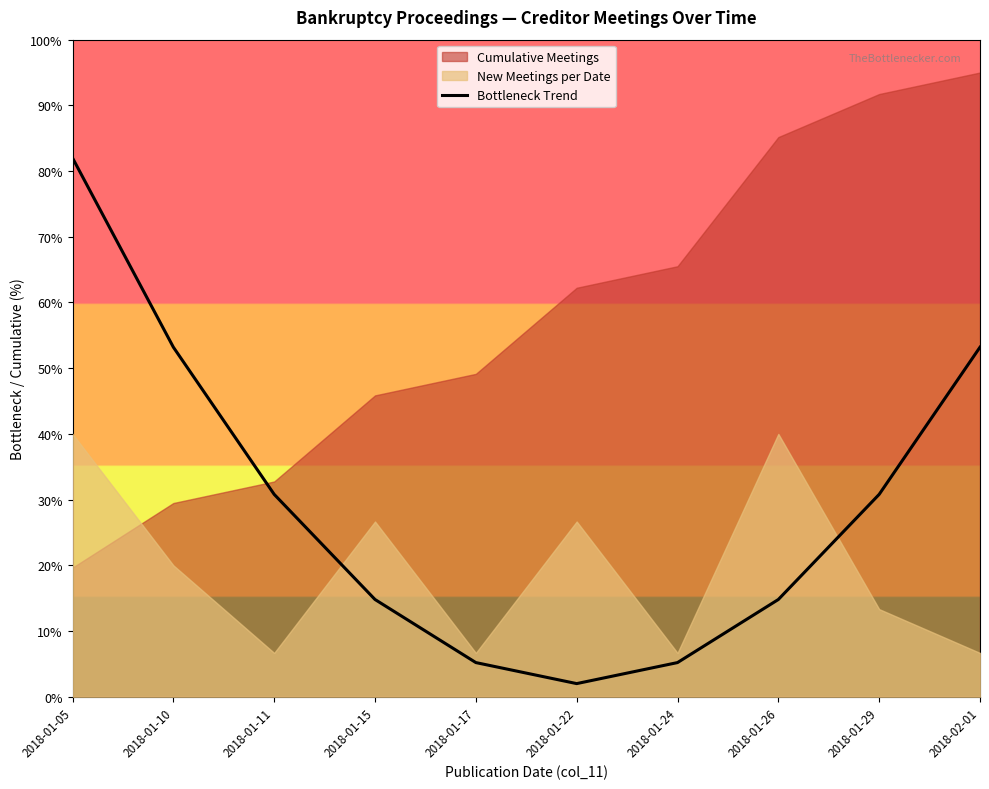

At which label does Bottleneck Trend reach its peak?

2018-01-05